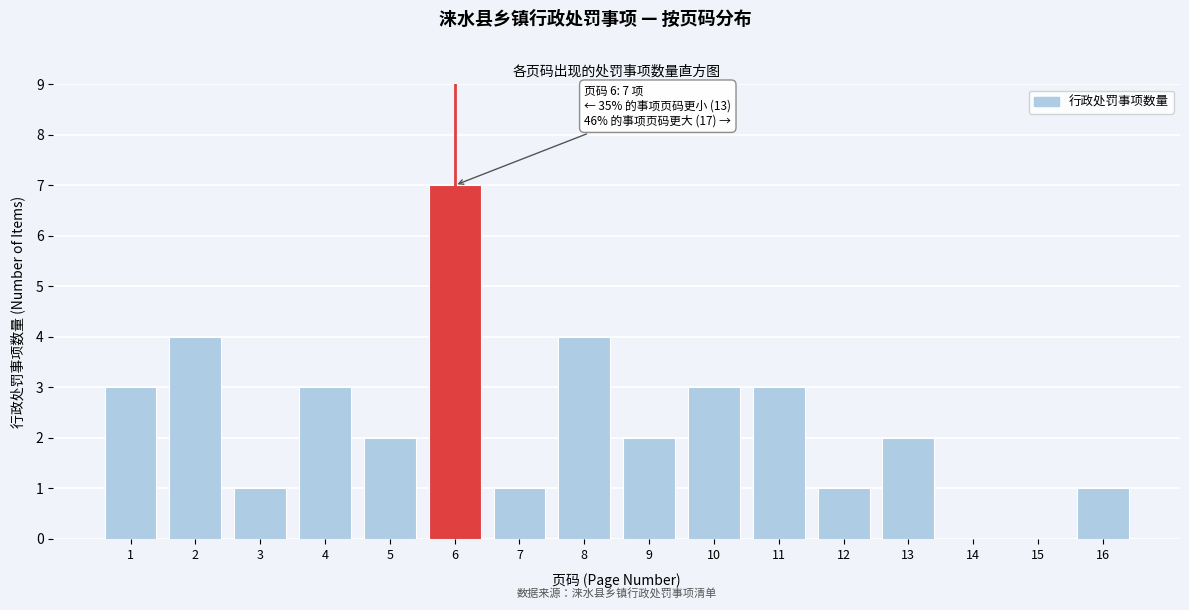

Reading left to right, transcribe all the data shown in this chart.

1=3	2=4	3=1	4=3	5=2	6=7	7=1	8=4	9=2	10=3	11=3	12=1	13=2	14=0	15=0	16=1